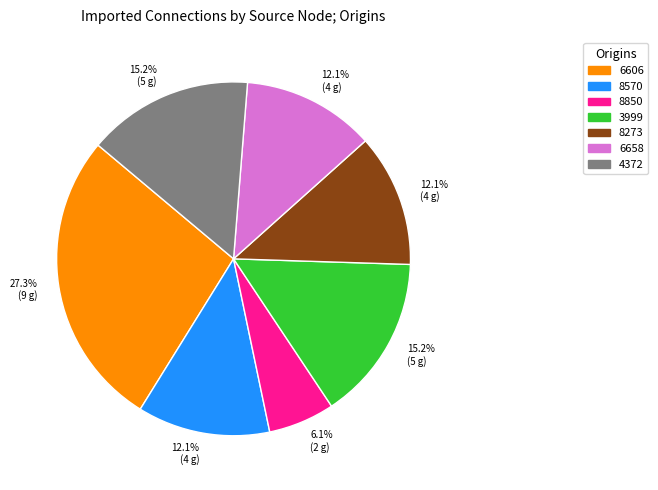

What percentage is NOT represented by 6658?

87.9%